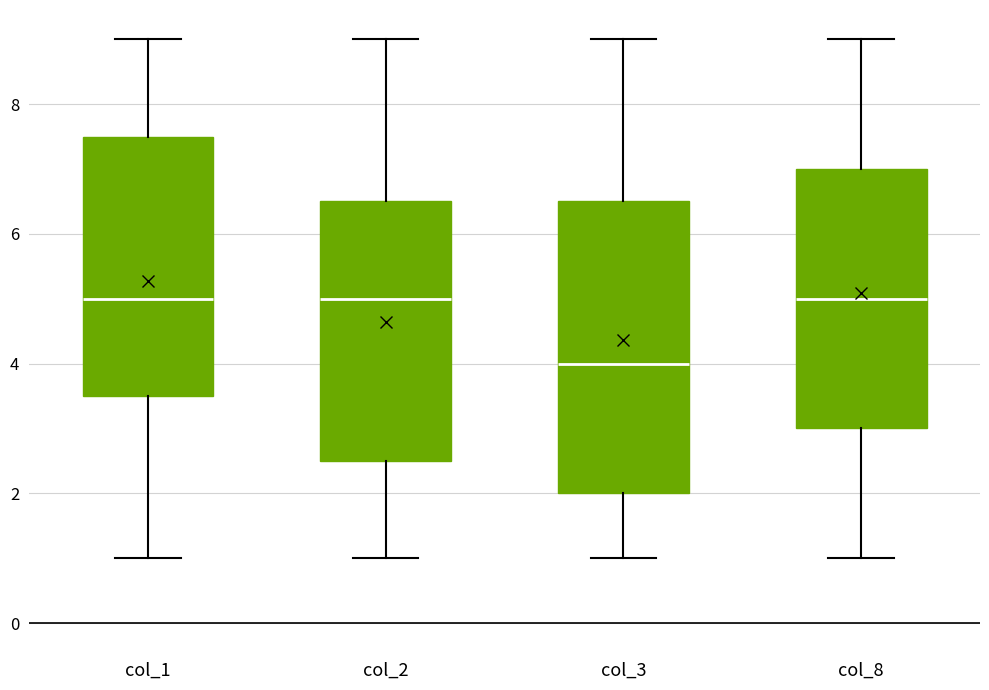

Where is the lower edge of the box for col_2 on the y-axis? The values are not printed on the chart, so give them approximately, as read against the axis.

2.6